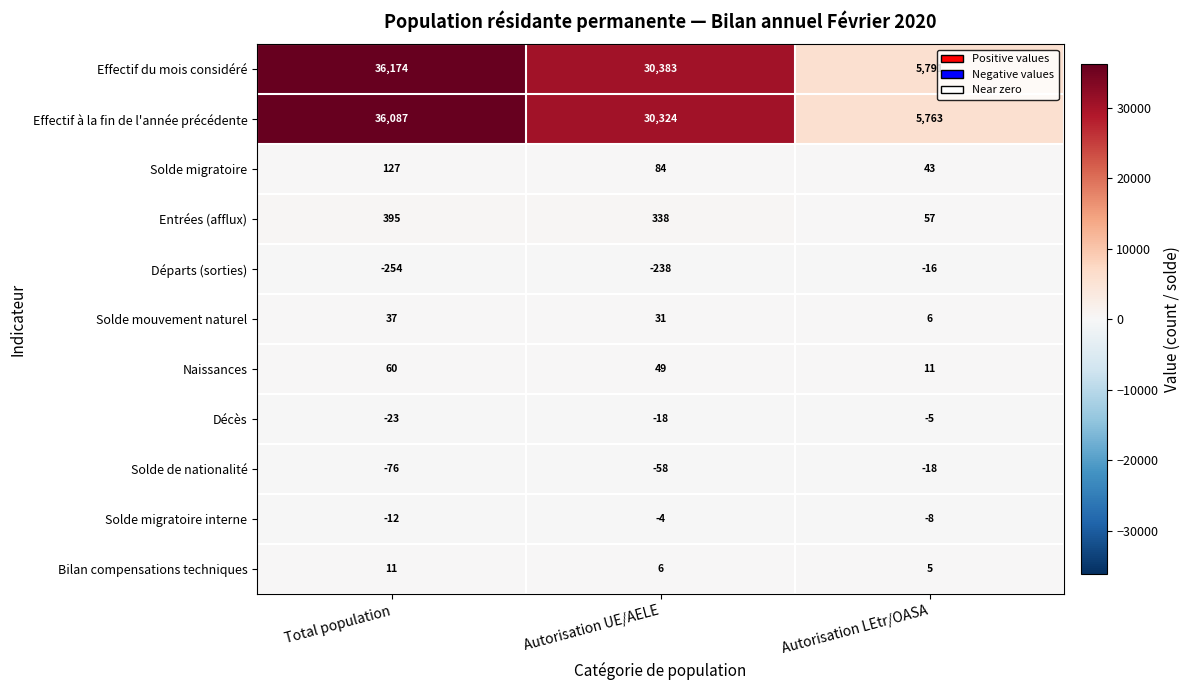

What is the maximum value for Naissances?

60